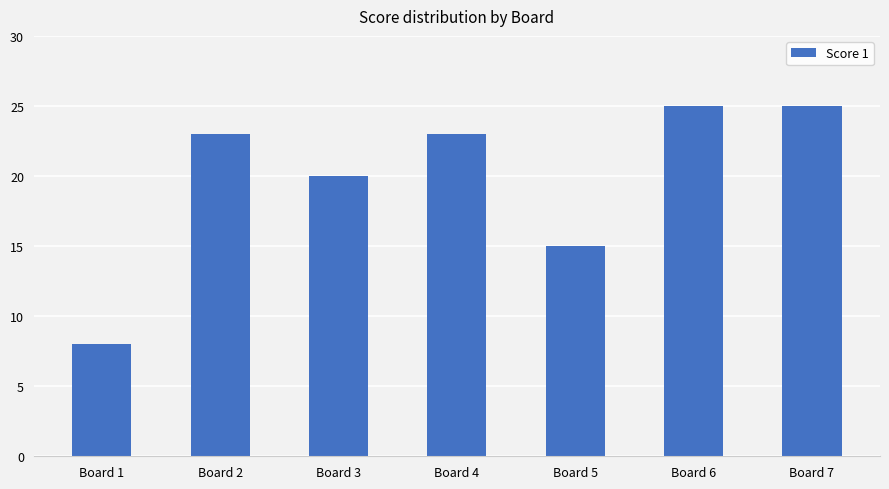

How many data points are less than 23?

3